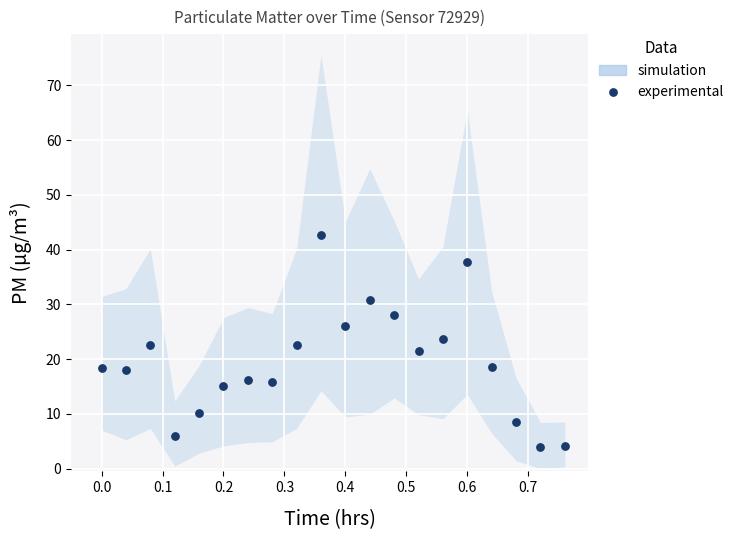

What is the range of Y values (max minus min)?

38.8